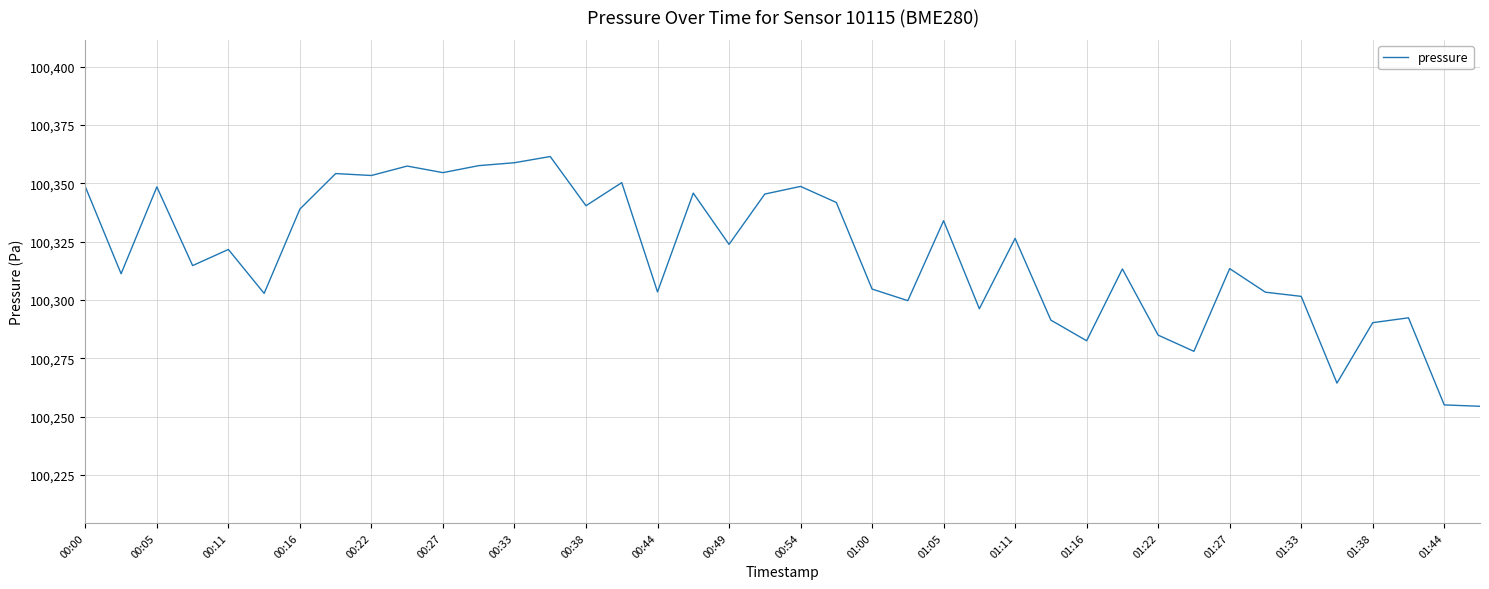

What is the maximum value shown in the chart?

100361.5